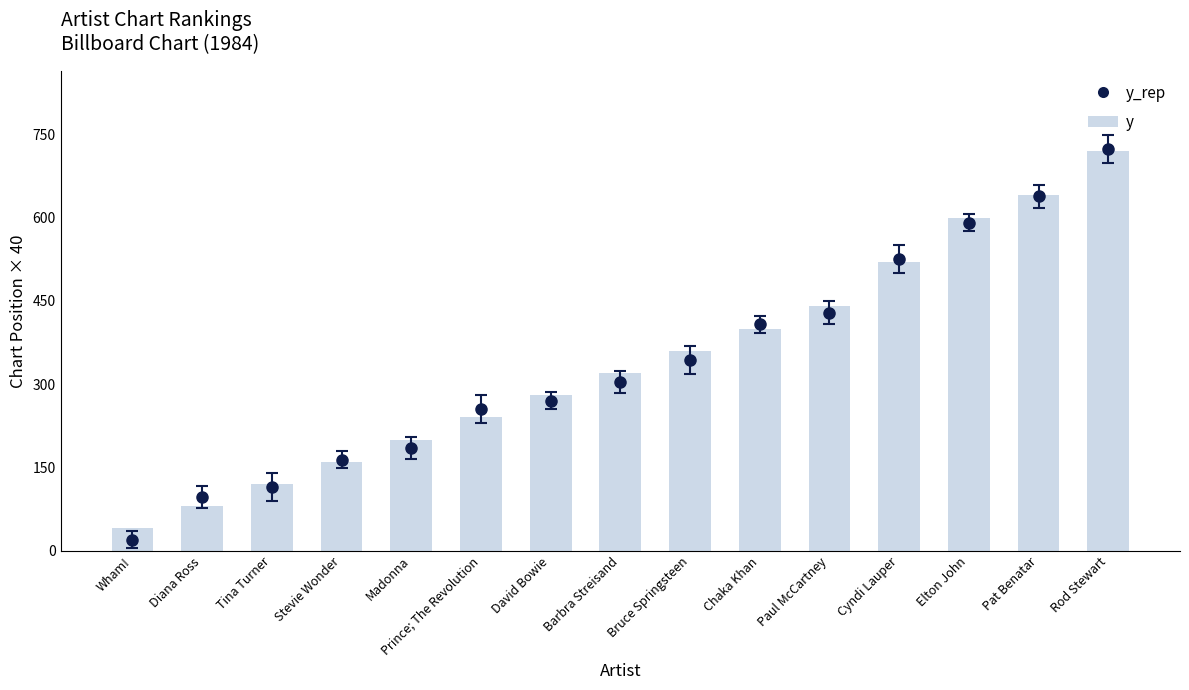

List the labels in order of value, largest first.

Rod Stewart, Pat Benatar, Elton John, Cyndi Lauper, Paul McCartney, Chaka Khan, Bruce Springsteen, Barbra Streisand, David Bowie, Prince; The Revolution, Madonna, Stevie Wonder, Tina Turner, Diana Ross, Wham!